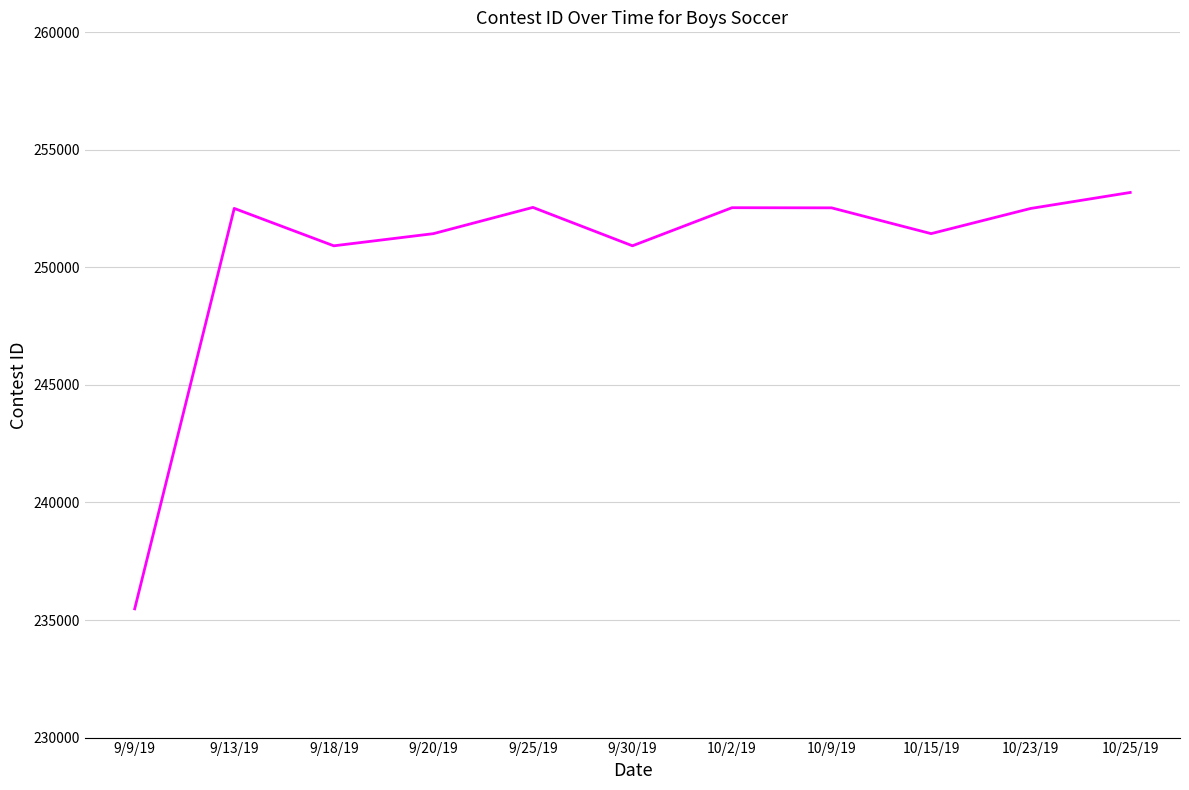

What value does the data have at 10/2/19?

252540